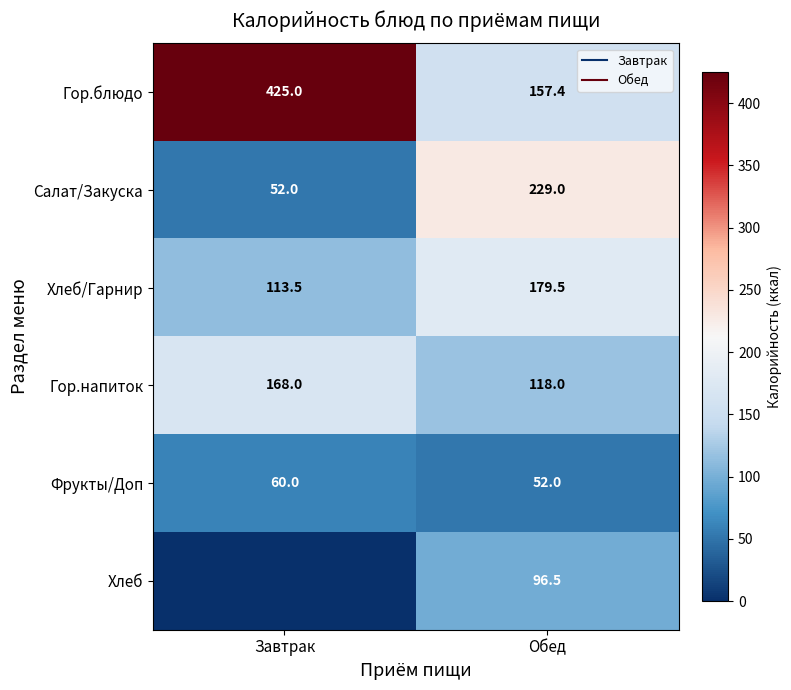

What is the difference between the highest and lowest values at Завтрак?

425.0